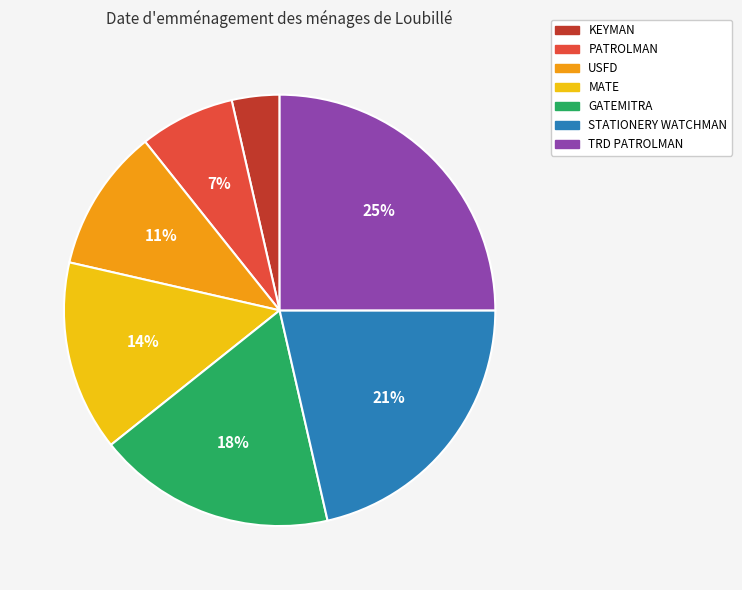

How many slices are in this pie chart?

7